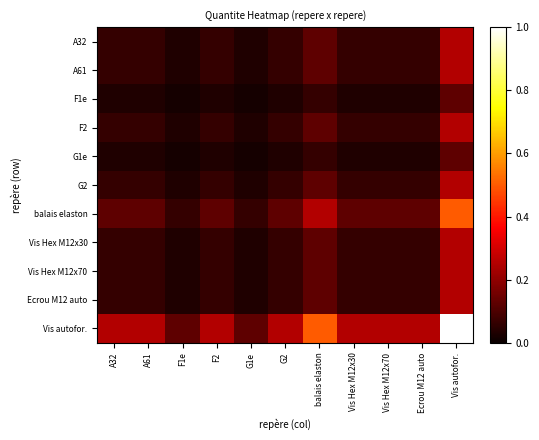

Rank the series at A61 from lowest to highest value.

F1e, G1e, A32, A61, F2, G2, Vis Hex M12x30, Vis Hex M12x70, Ecrou M12 auto, balais elaston, Vis autofor.